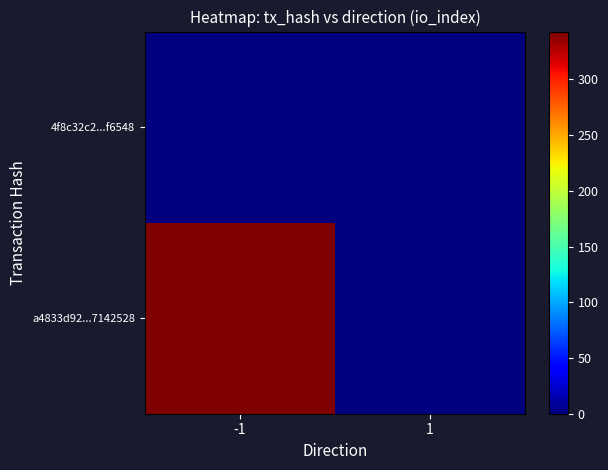

Which series has the largest total across all categories?

a4833d92...7142528